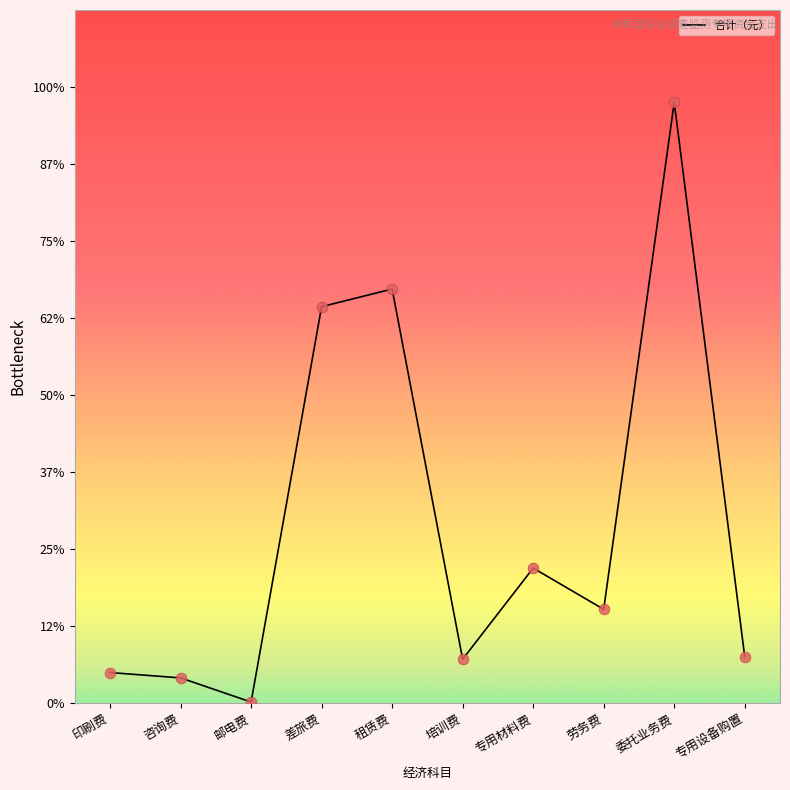

Which has a higher value, 培训费 or 邮电费?

培训费